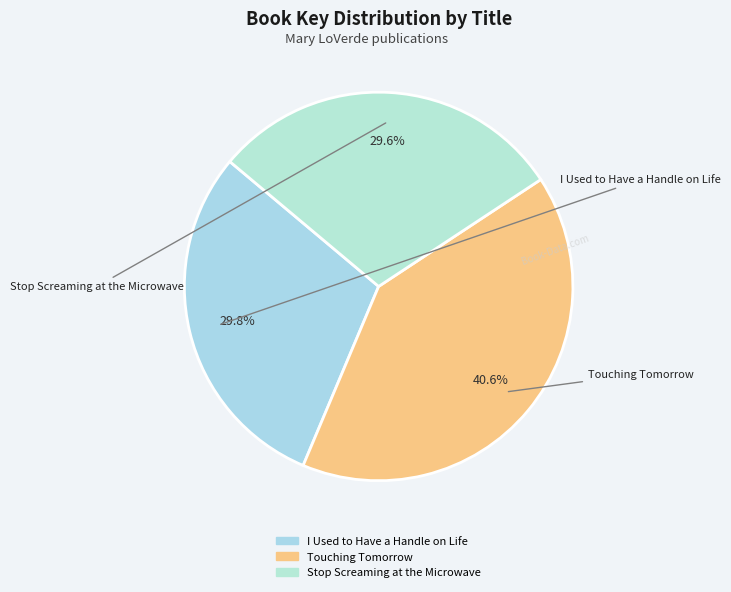

Is there any slice that represents more than half of the pie?

No